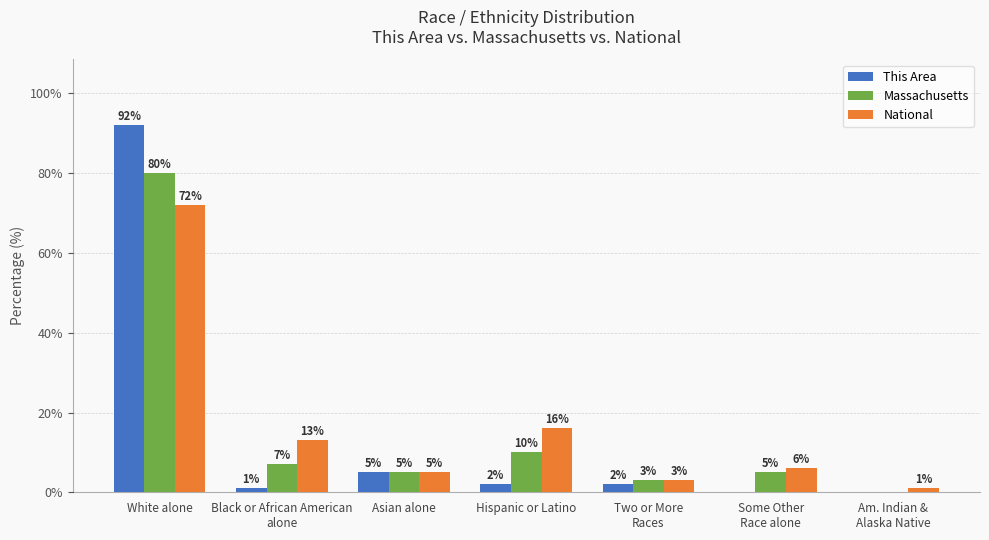

Is it true that Massachusetts equals 0 at Am. Indian &
Alaska Native?

True